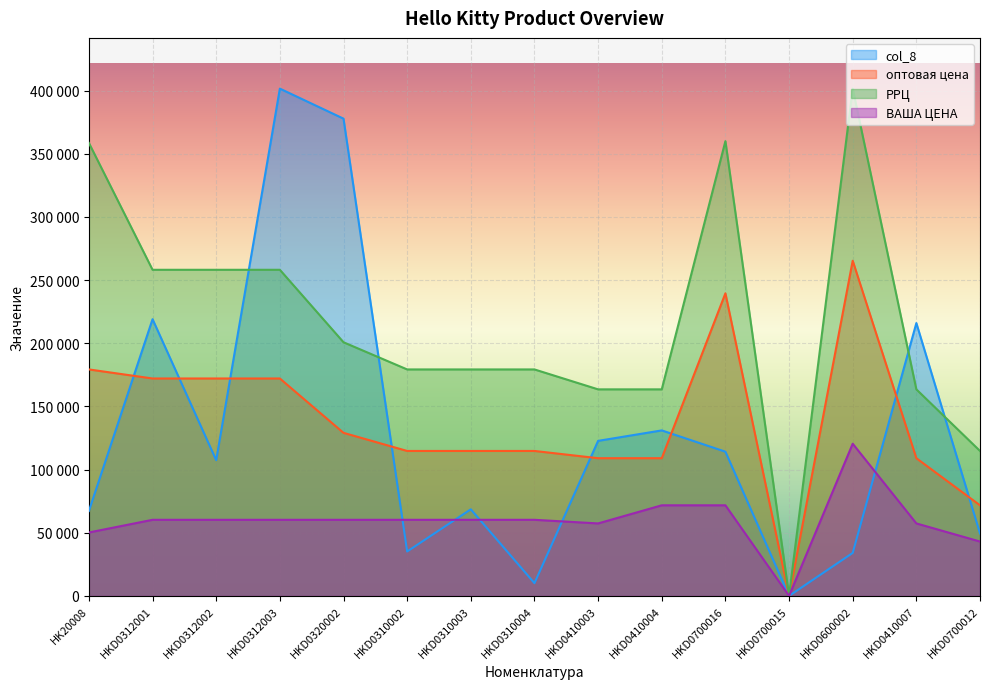

Reading left to right, transcribe all the data shown in this chart.

col_8: HK20008=67235.0	HKD0312001=219030.0	HKD0312002=107436.0	HKD0312003=401562.0	HKD0320002=377790.0	HKD0310002=35154.0	HKD0310003=68544.0	HKD0310004=10080.0	HKD0410003=122720.0	HKD0410004=131000.0	HKD0700016=114150.0	HKD0700015=0.0	HKD0600002=34020.0	HKD0410007=215960.0	HKD0700012=49440.0
оптовая цена: HK20008=179268.8	HKD0312001=172098.0	HKD0312002=172098.0	HKD0312003=172098.0	HKD0320002=129073.5	HKD0310002=114732.0	HKD0310003=114732.0	HKD0310004=114732.0	HKD0410003=108995.4	HKD0410004=108995.4	HKD0700016=239503.1	HKD0700015=0.0	HKD0600002=265317.8	HKD0410007=108995.4	HKD0700012=71707.5
РРЦ: HK20008=358537.5	HKD0312001=258147.0	HKD0312002=258147.0	HKD0312003=258147.0	HKD0320002=200781.0	HKD0310002=179268.8	HKD0310003=179268.8	HKD0310004=179268.8	HKD0410003=163493.1	HKD0410004=163493.1	HKD0700016=359971.7	HKD0700015=0.0	HKD0600002=401562.0	HKD0410007=163493.1	HKD0700012=114732.0
ВАША ЦЕНА: HK20008=50195.2	HKD0312001=60234.3	HKD0312002=60234.3	HKD0312003=60234.3	HKD0320002=60234.3	HKD0310002=60234.3	HKD0310003=60234.3	HKD0310004=60234.3	HKD0410003=57366.0	HKD0410004=71707.5	HKD0700016=71707.5	HKD0700015=0.0	HKD0600002=120468.6	HKD0410007=57366.0	HKD0700012=43024.5